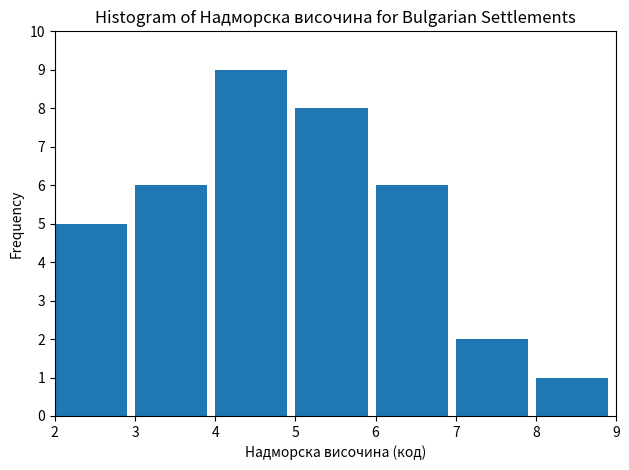

Which range on the x-axis has the tallest bar?

4 to 5